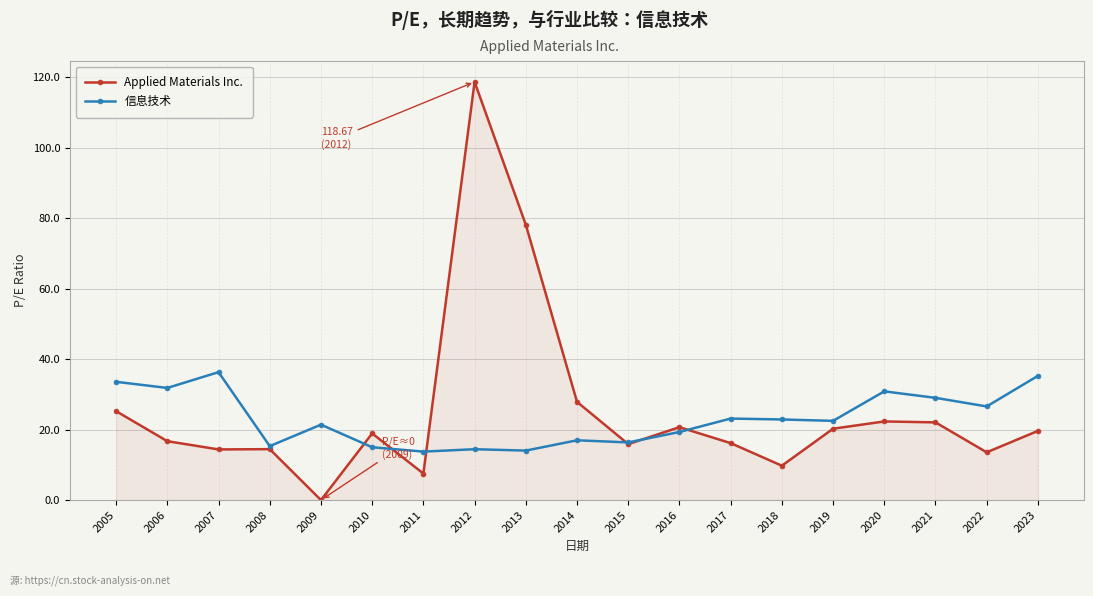

What are all the series names shown in the legend?

Applied Materials Inc., 信息技术